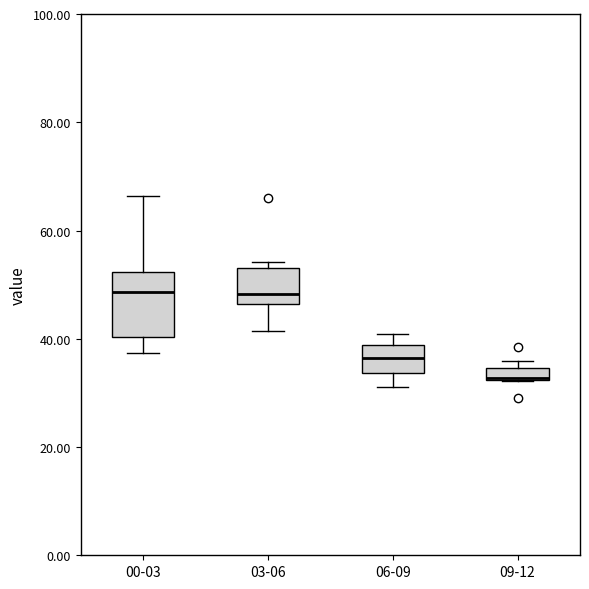

Where is the upper edge of the box for 09-12 on the y-axis? The values are not printed on the chart, so give them approximately, as read against the axis.

34